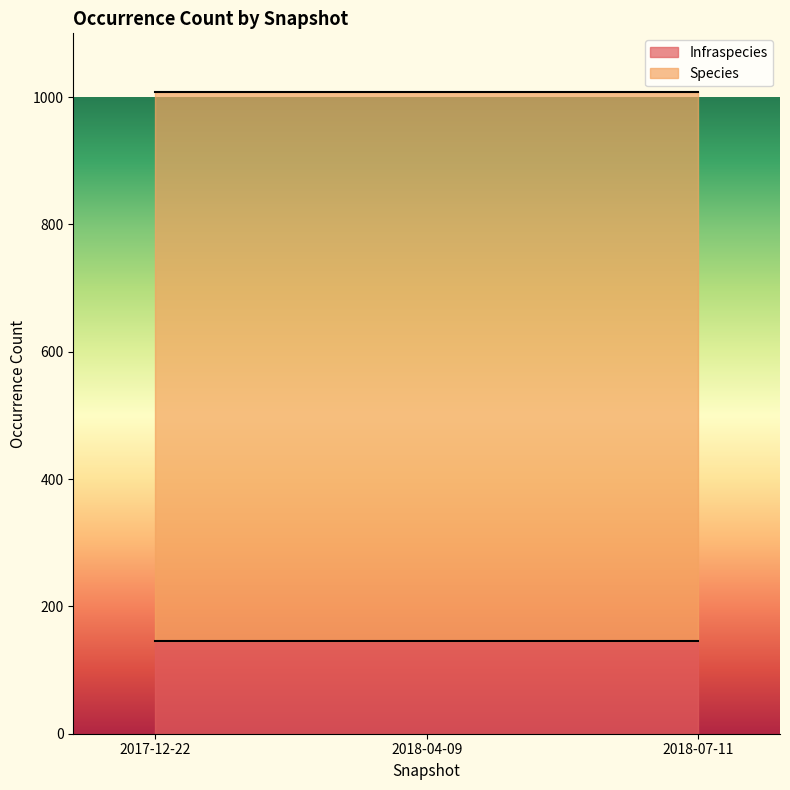

Where is Species nearest to the value 863?

2017-12-22